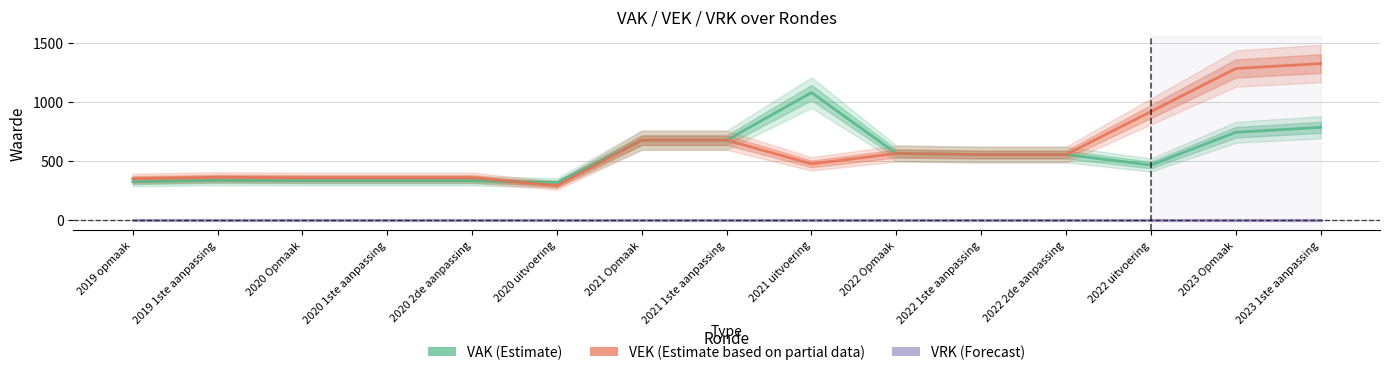

Which category has the lowest value in the VRK (Forecast) series?

2019 opmaak